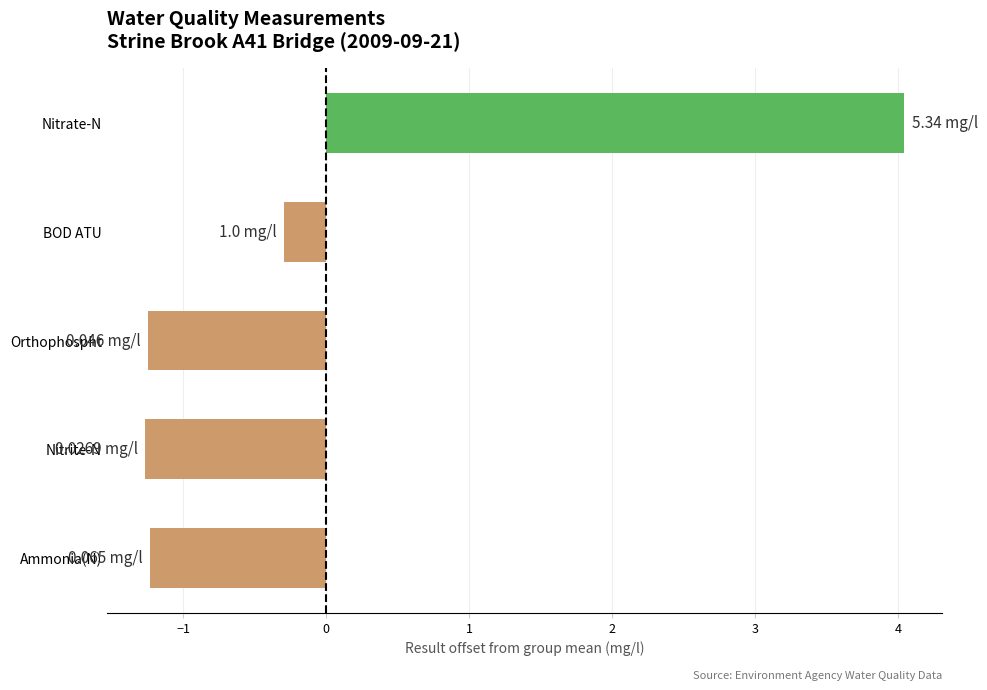

Where is the data nearest to the value 1?

BOD ATU